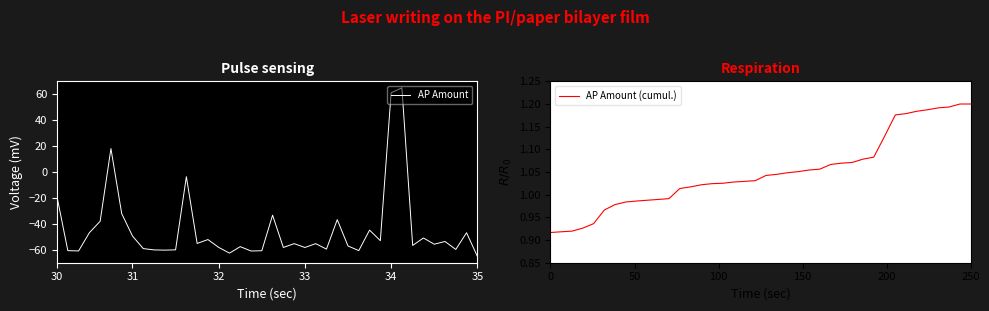

Rank the series by their maximum value, from lowest to highest.

AP Amount (cumul.), AP Amount